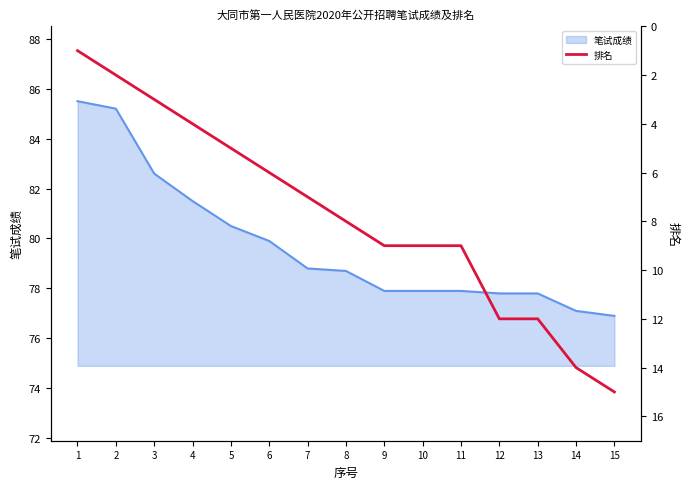

What is the lowest value of the 笔试成绩 series?

76.9